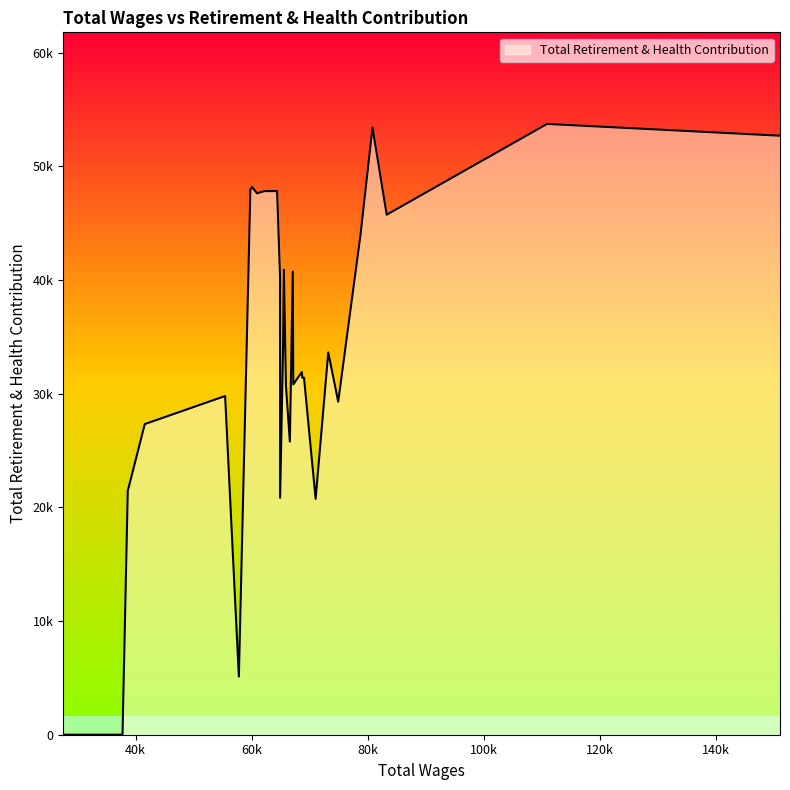

Does the chart have visible grid lines?

No